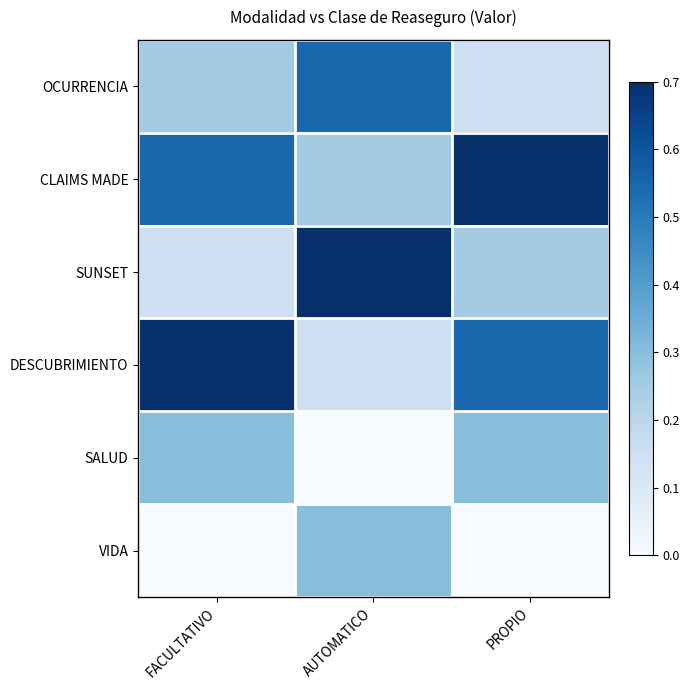

List the series in order of their peak value, highest first.

CLAIMS MADE, SUNSET, DESCUBRIMIENTO, OCURRENCIA, SALUD, VIDA